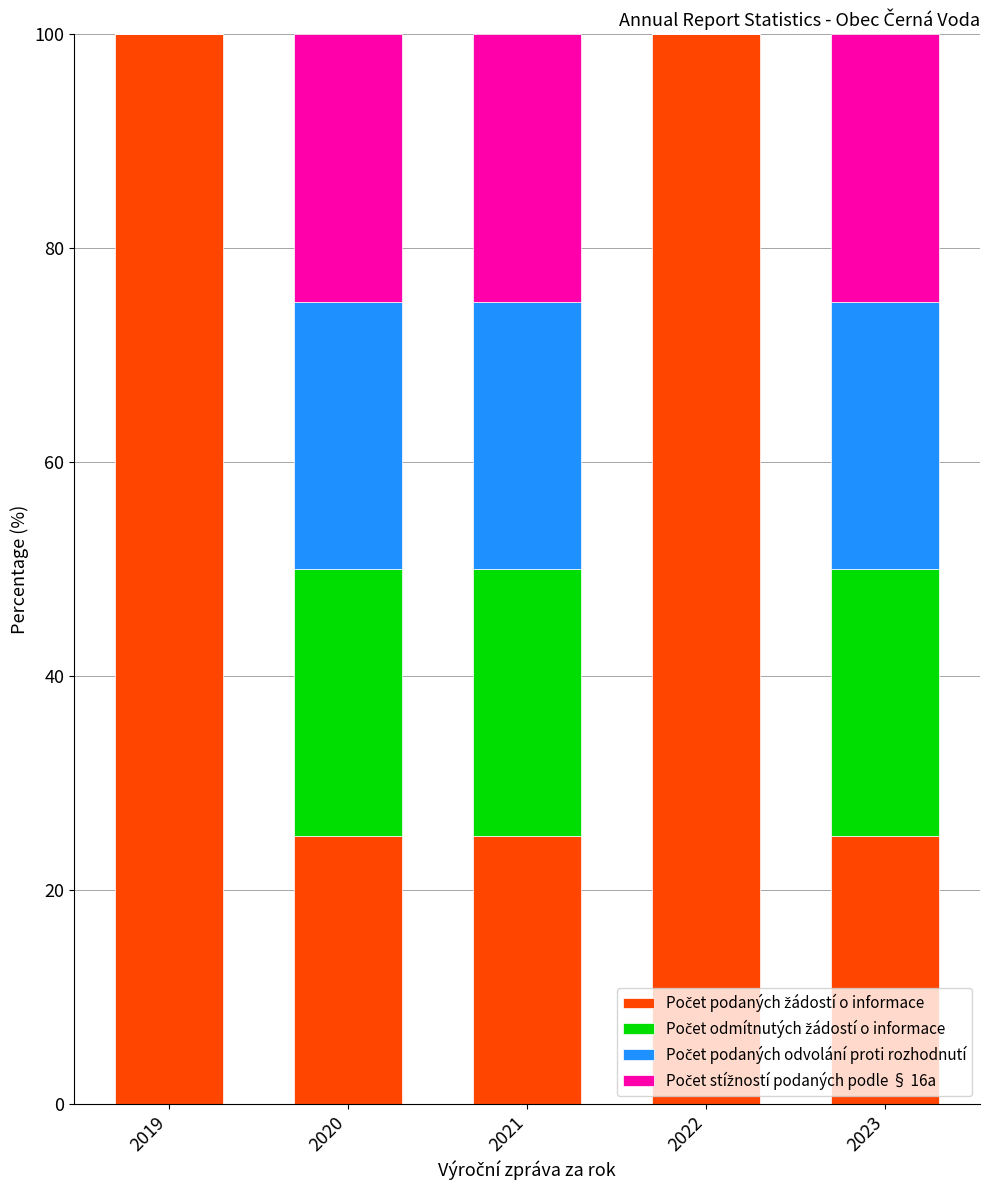

What is the total value across all series at 2021?

100